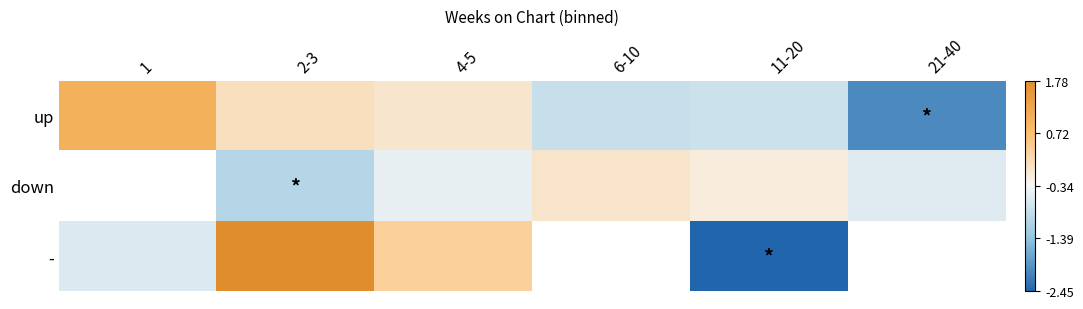

Count the number of categories in the chart.

6